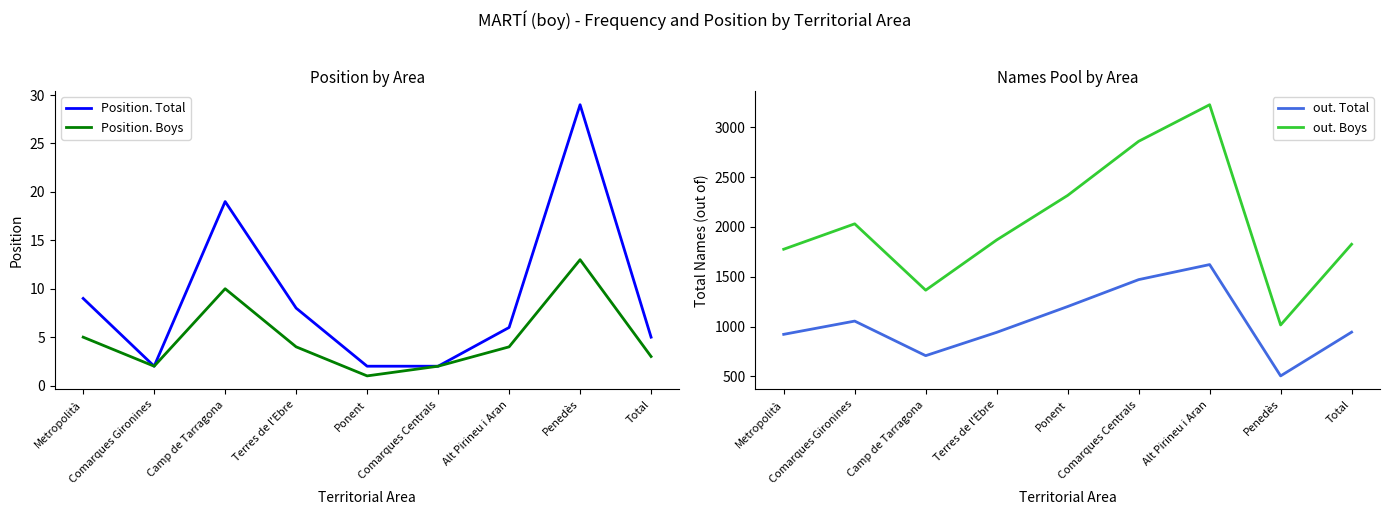

The value of Position. Boys at Ponent is 0. True or false?

False